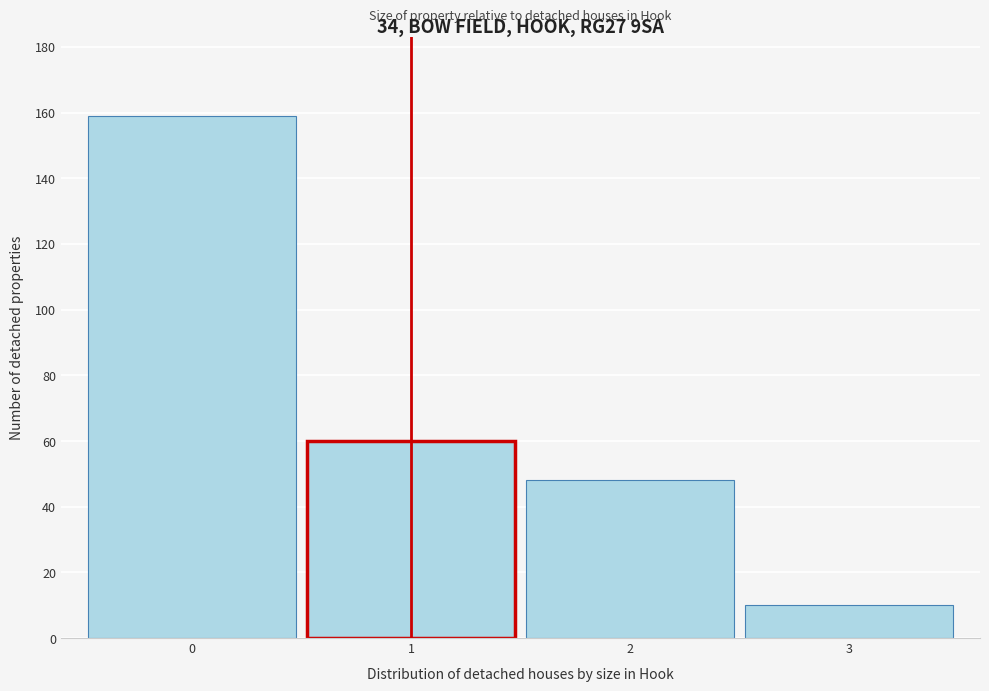

Reading left to right, what are all the values shown in this chart?

159	60	48	10